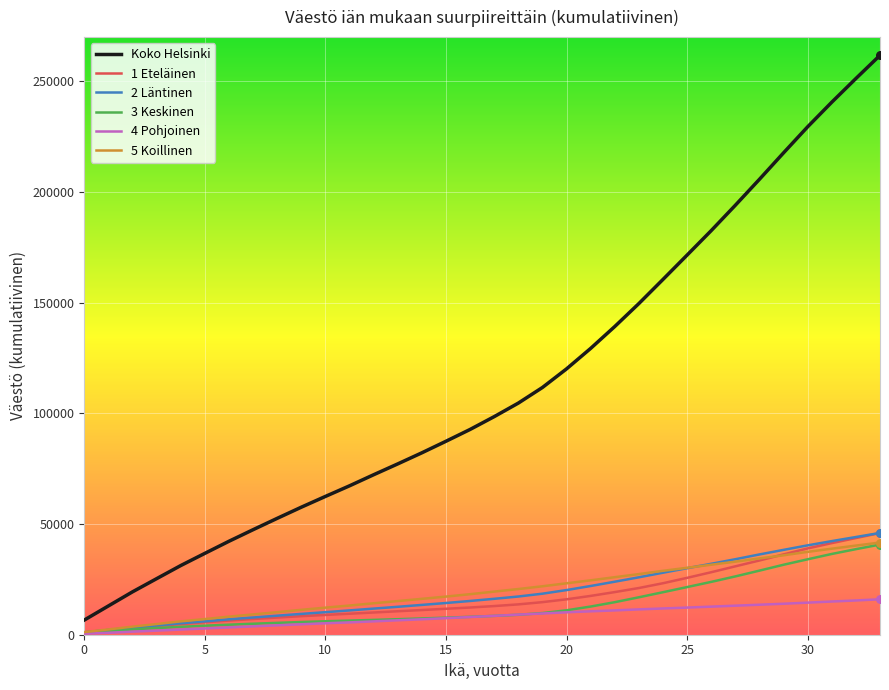

Which series has the largest range (max minus min)?

Koko Helsinki